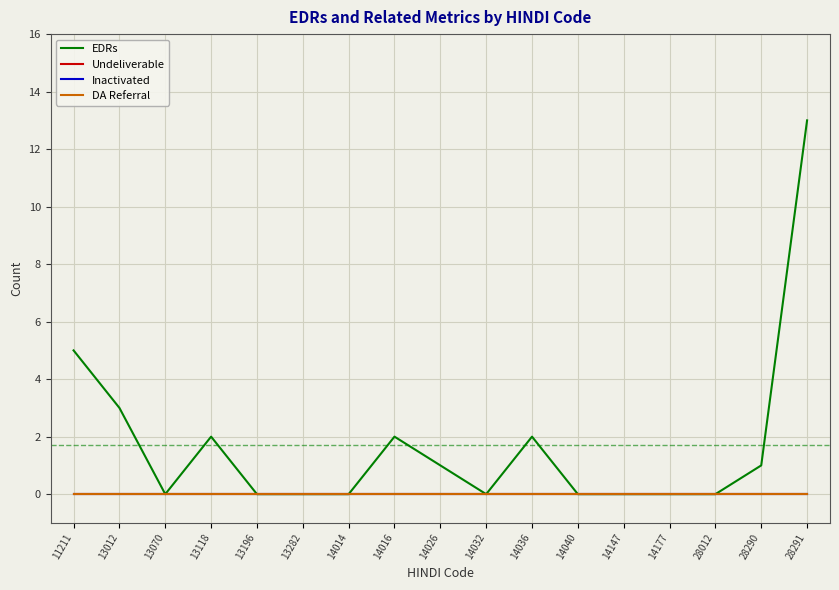

At which category is the sum across all series the highest?

28291